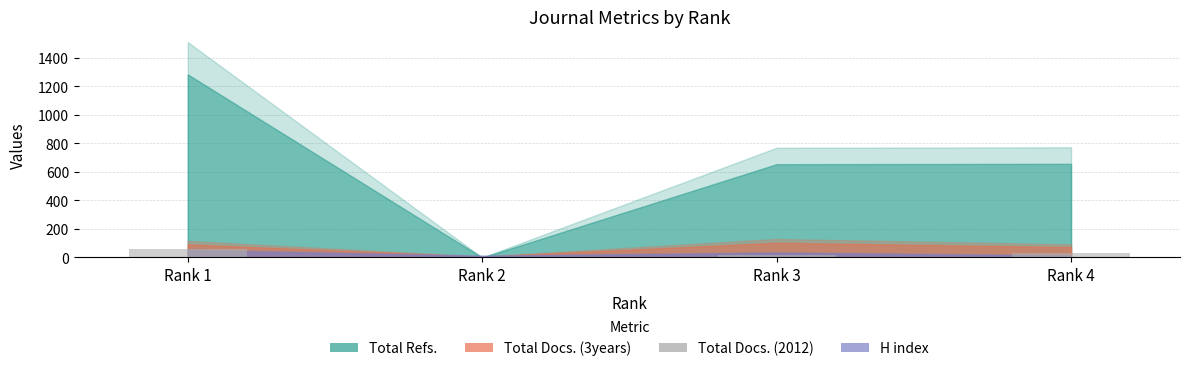

What is the maximum value shown in the chart?

58